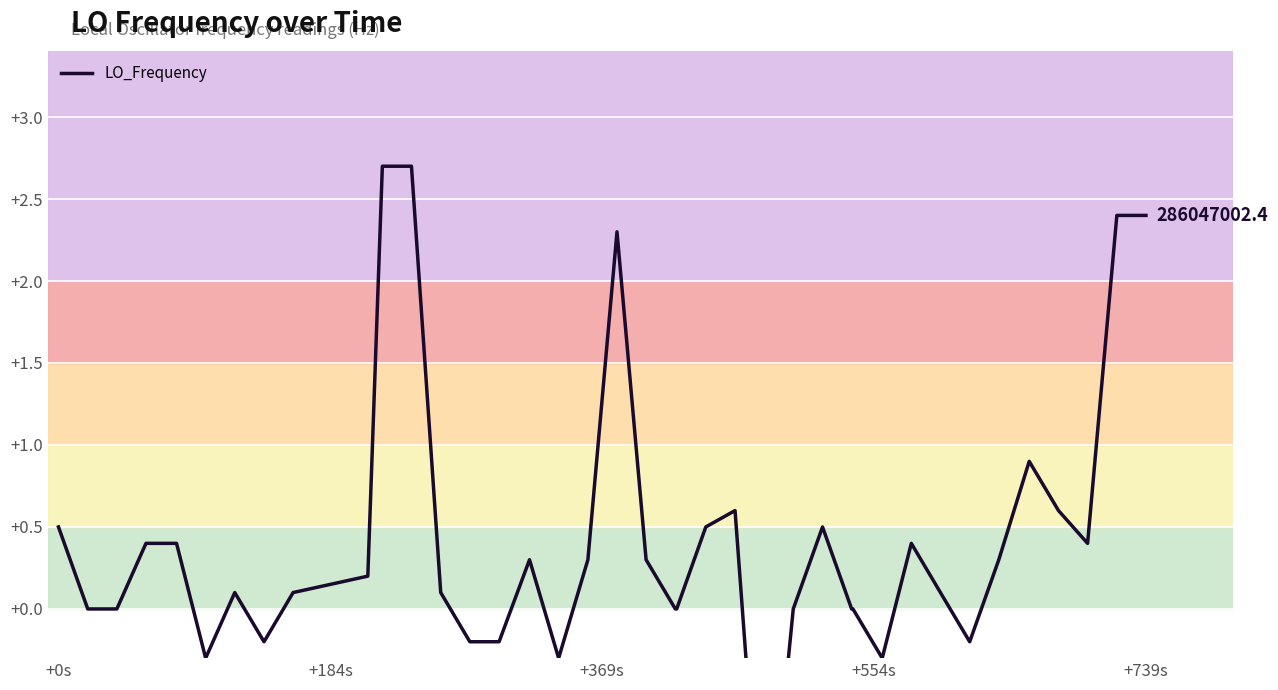

The value at 33 is -0.4. True or false?

False